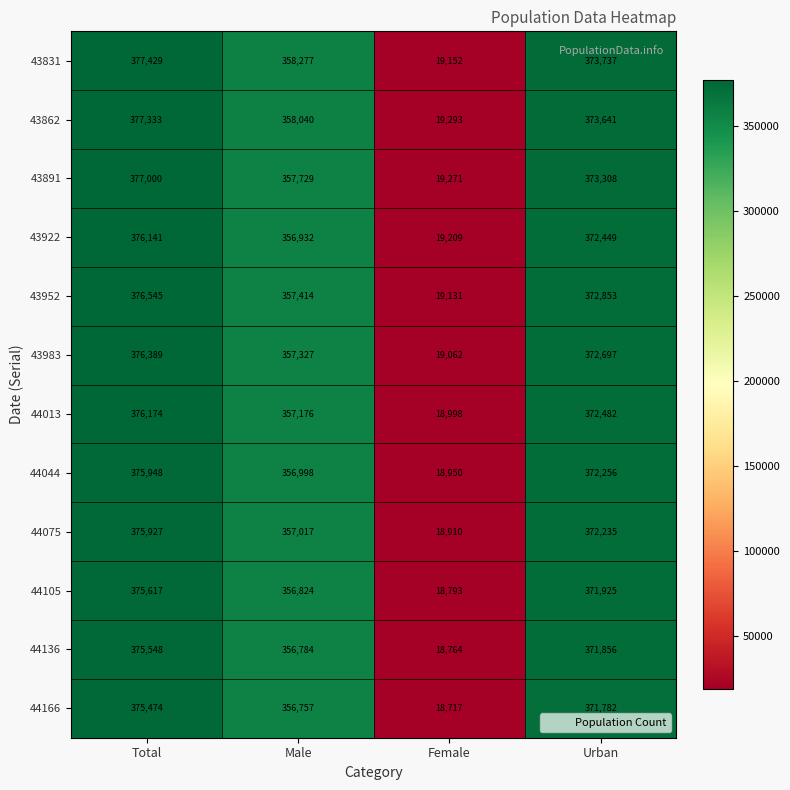

What is the total value across all series at Female?

228250